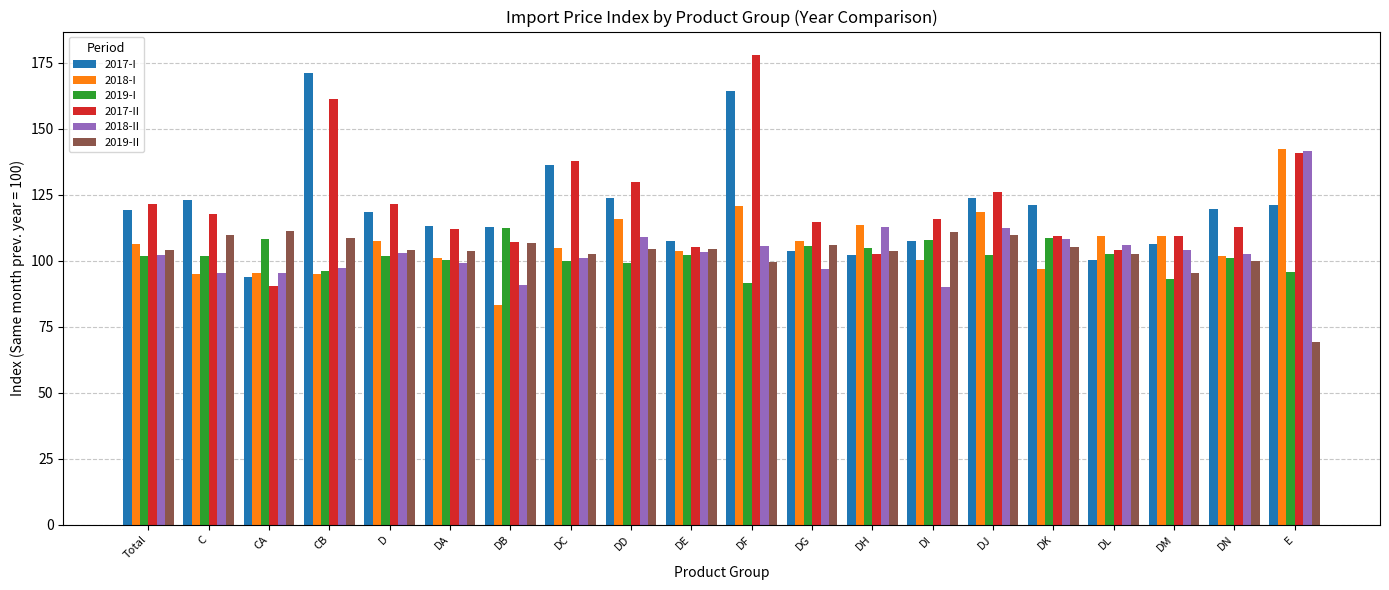

What is the spread (max minus min) of values at CA?

20.8